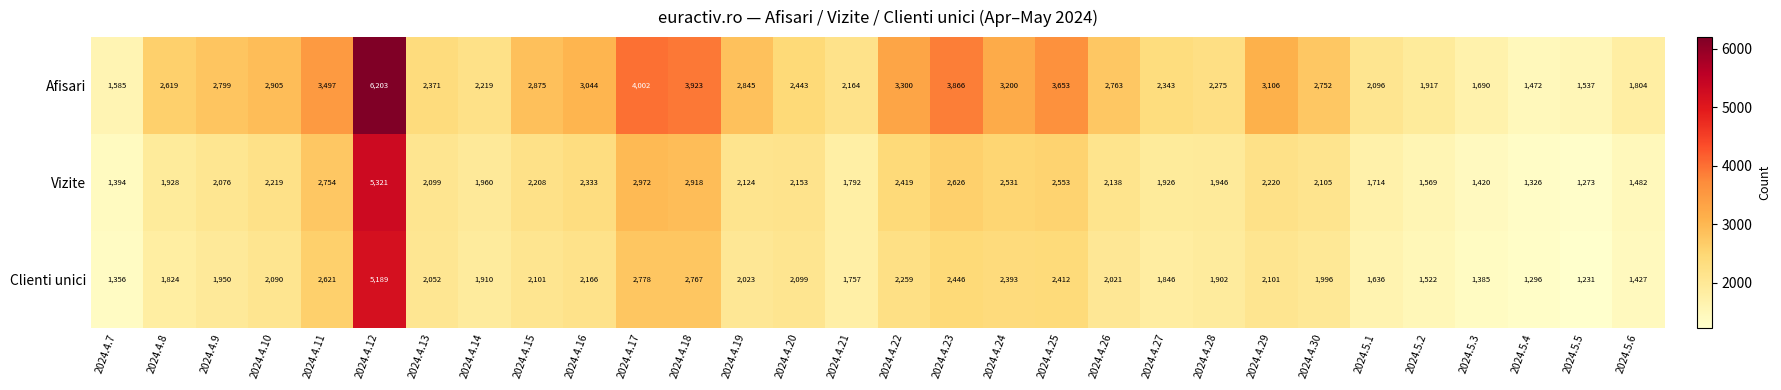

The value of Afisari at 2024.4.28 is 1522. True or false?

False